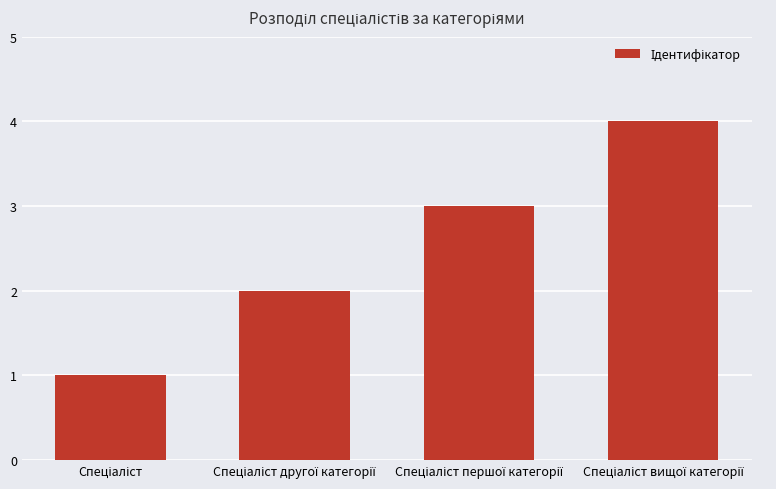

What is the greatest value displayed?

4